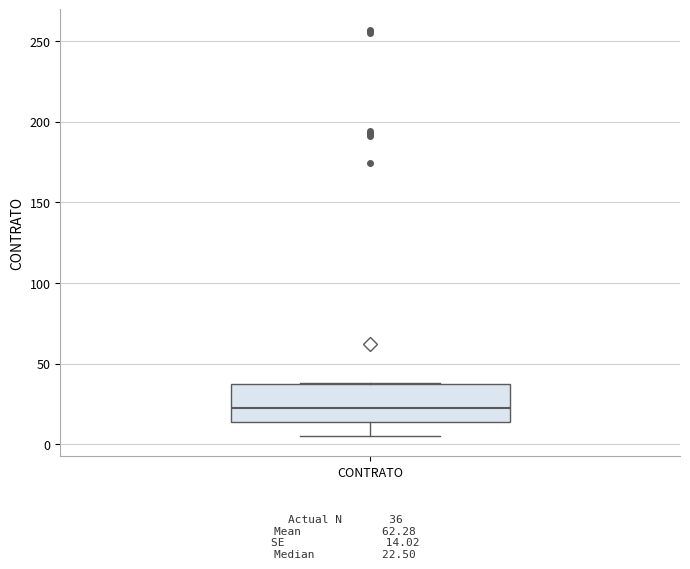

Where is the lower edge of the box for CONTRATO on the y-axis? The values are not printed on the chart, so give them approximately, as read against the axis.

15